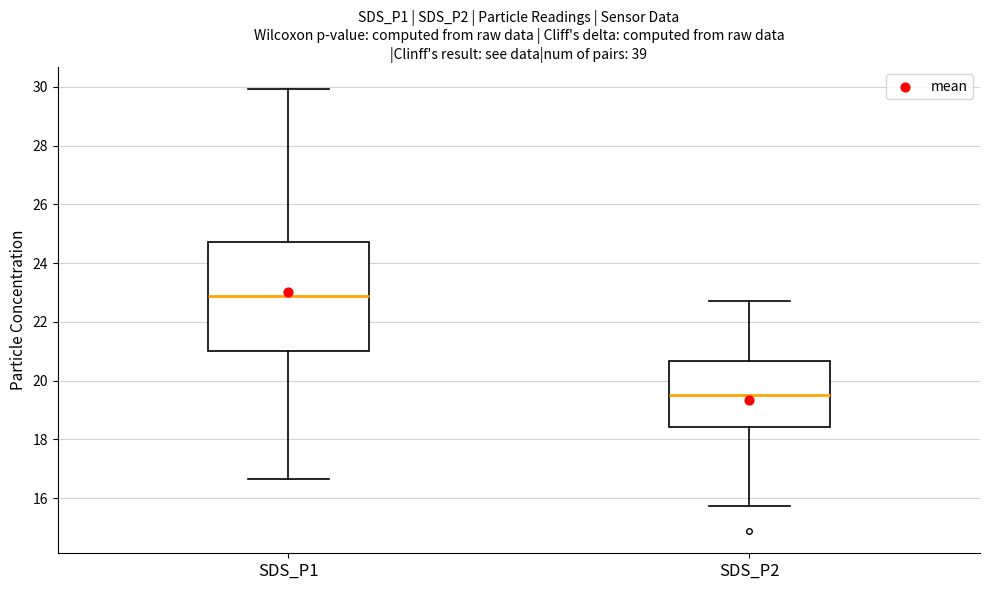

Reading left to right, transcribe this box plot: for each box, give where its median line is, the range the box spans, and where its two whiskers end, as read against the y-axis. The values are not printed on the chart, so give them approximately, as read against the axis.

SDS_P1: median 22.8, box 21.0 to 24.8, whiskers 16.6 to 30.0
SDS_P2: median 19.6, box 18.4 to 20.6, whiskers 15.8 to 22.8